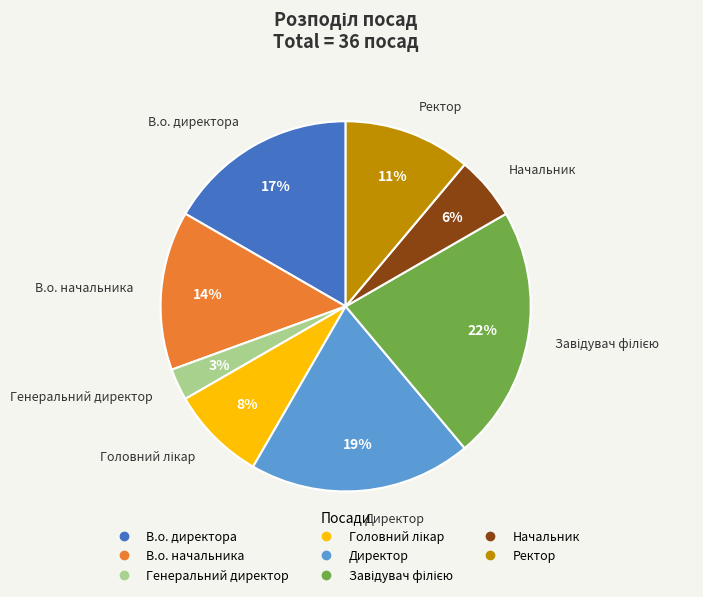

Is the sum of В.о. начальника and Директор greater than half?

No